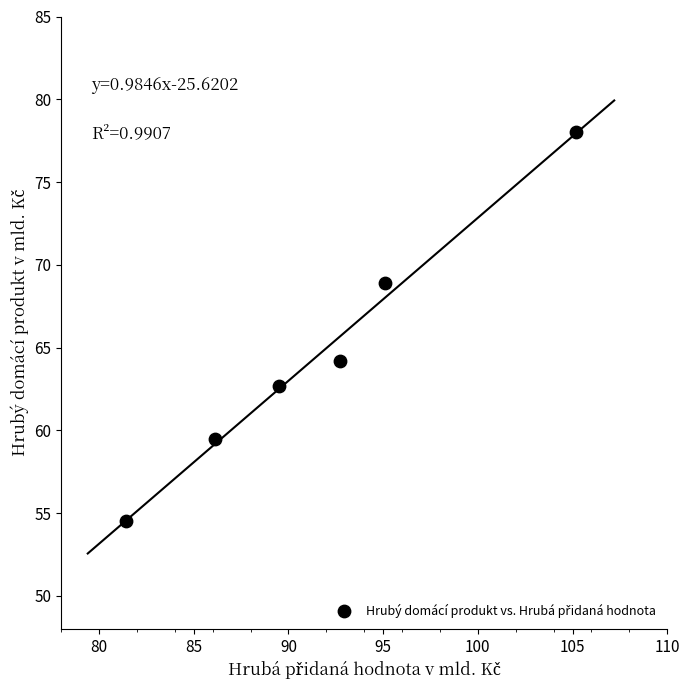

What is the range of X values (max minus min)?

23.8